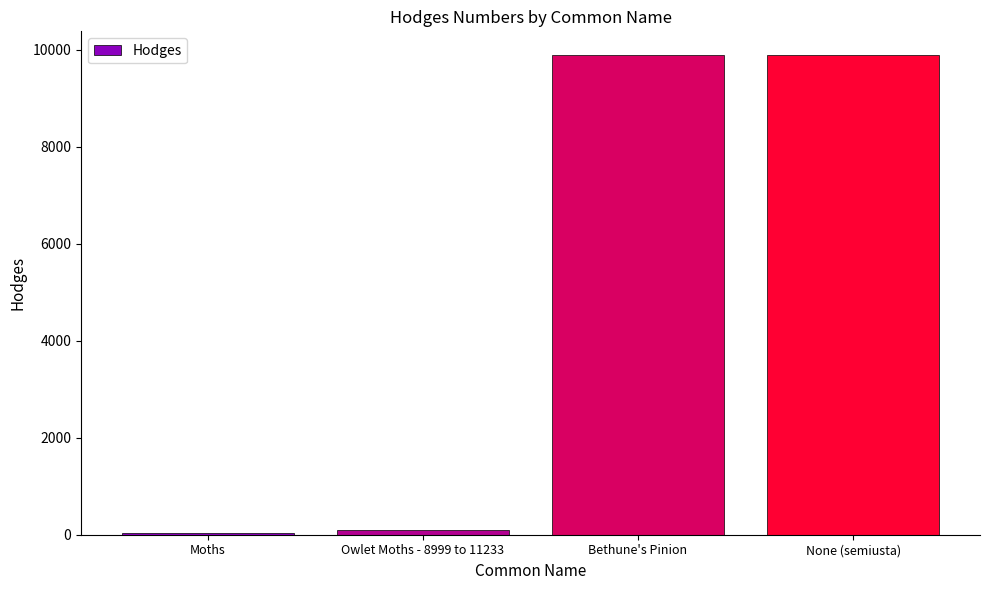

What is the greatest value displayed?

9887.0